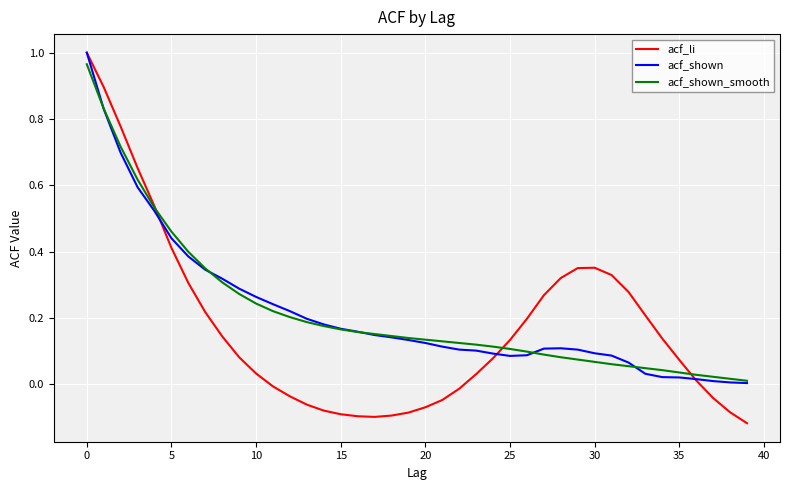

Which series has the widest spread of values?

acf_li